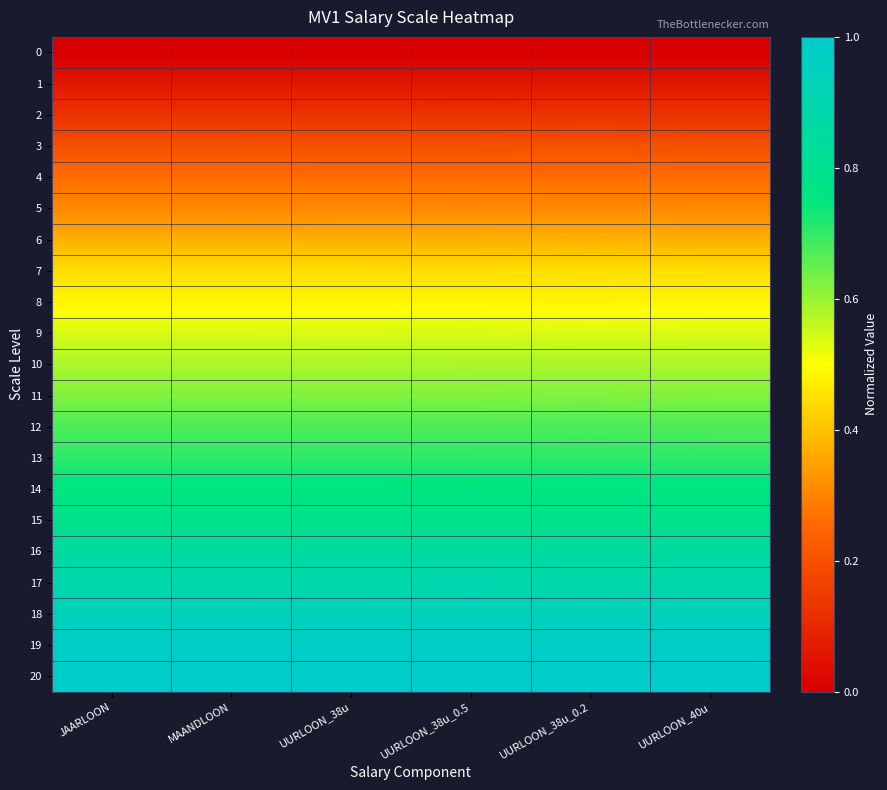

At which category does the chart reach its peak across all series?

JAARLOON